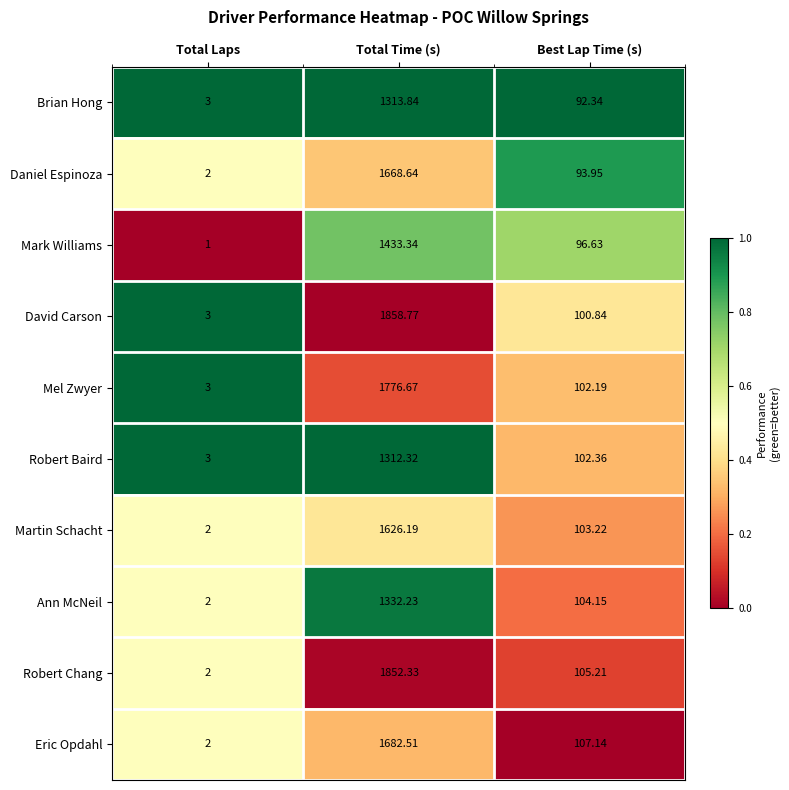

Rank the series by their maximum value, from lowest to highest.

Robert Baird, Brian Hong, Ann McNeil, Mark Williams, Martin Schacht, Daniel Espinoza, Eric Opdahl, Mel Zwyer, Robert Chang, David Carson